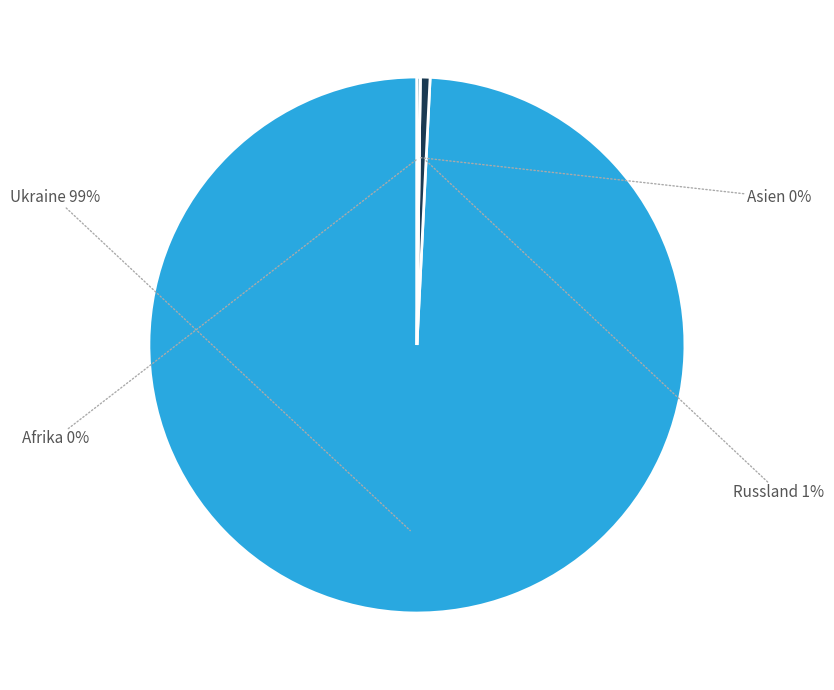

How much of the chart is everything except Ukraine?

0.8%